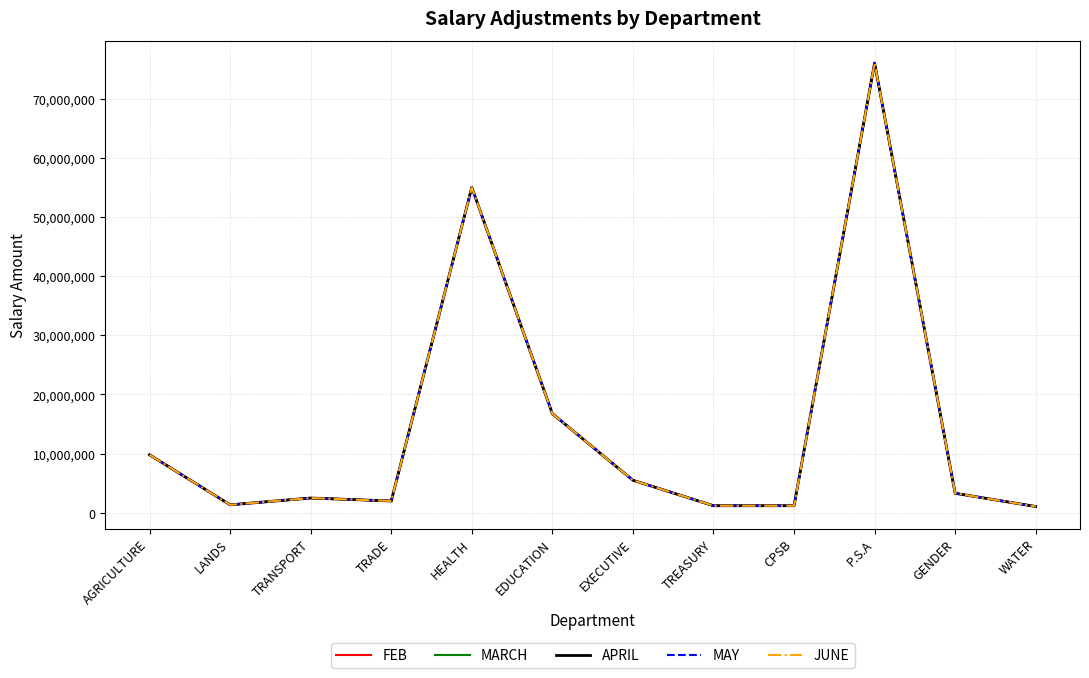

True or false: FEB and MARCH intersect in this chart.

False